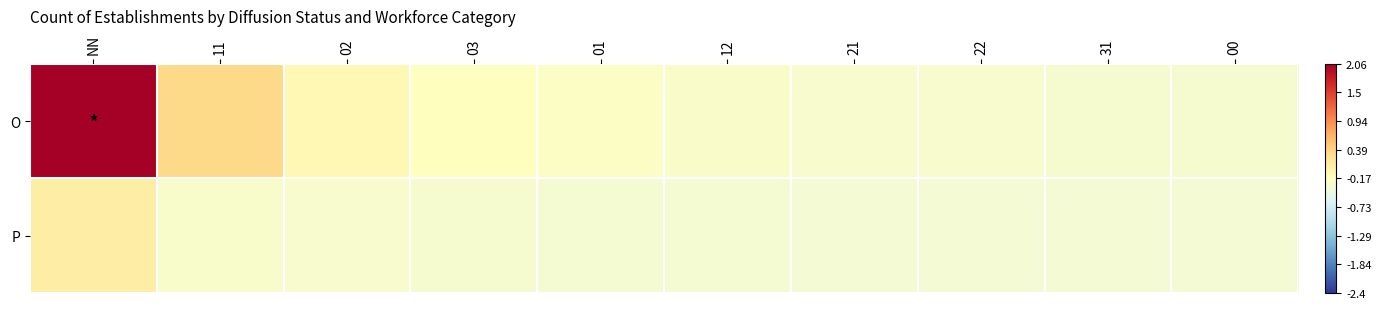

At which category is the sum across all series the highest?

NN